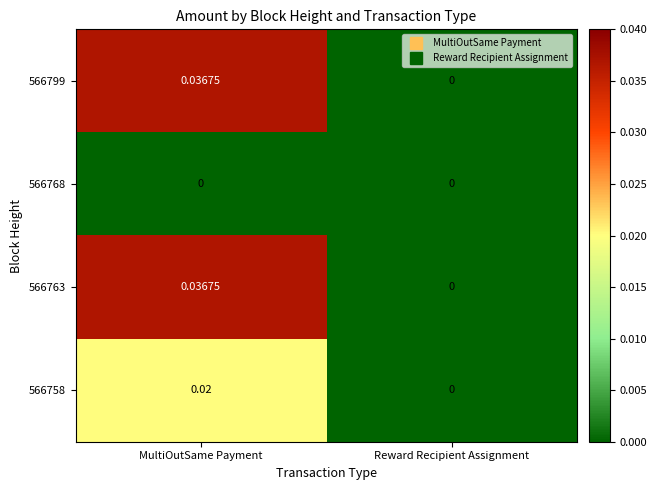

What is the total value across all series at MultiOutSame Payment?

0.1